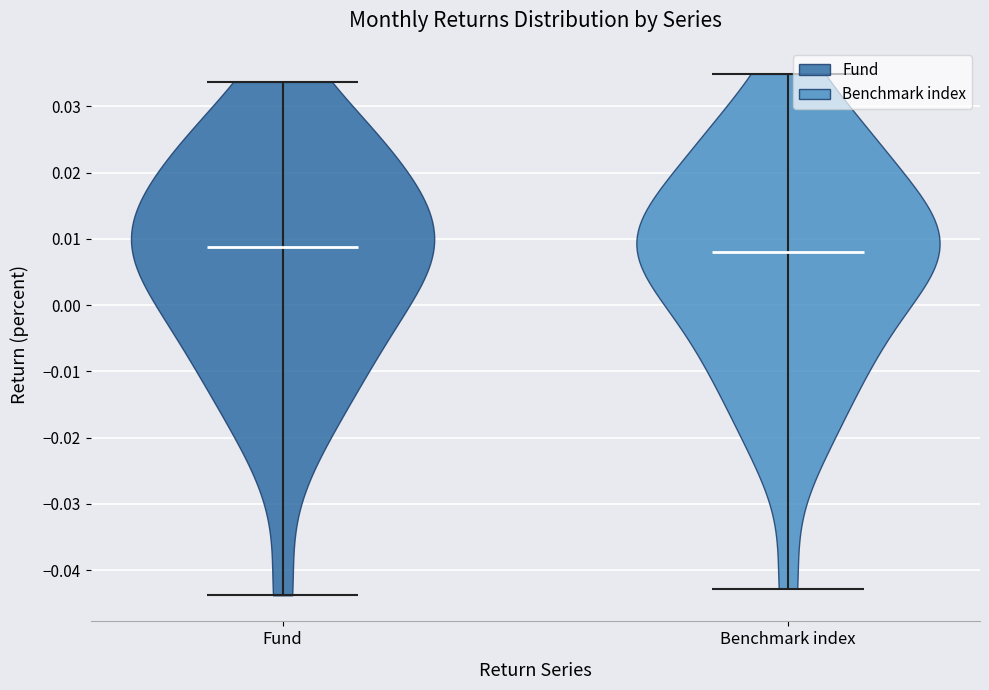

Reading left to right, read every violin against the y-axis: where its median line is, and the lowest and highest points it reaches. The values are not printed on the chart, so give them approximately, as read against the axis.

Fund: median line 0.009, lowest point -0.044, highest point 0.034
Benchmark index: median line 0.008, lowest point -0.043, highest point 0.035